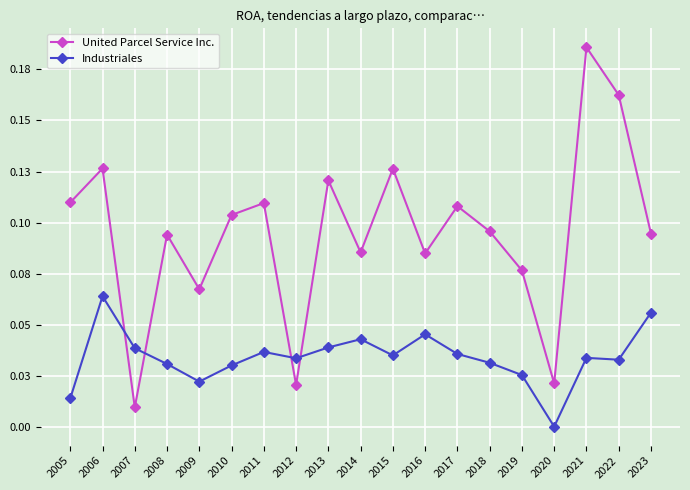

What are all the series names shown in the legend?

United Parcel Service Inc., Industriales